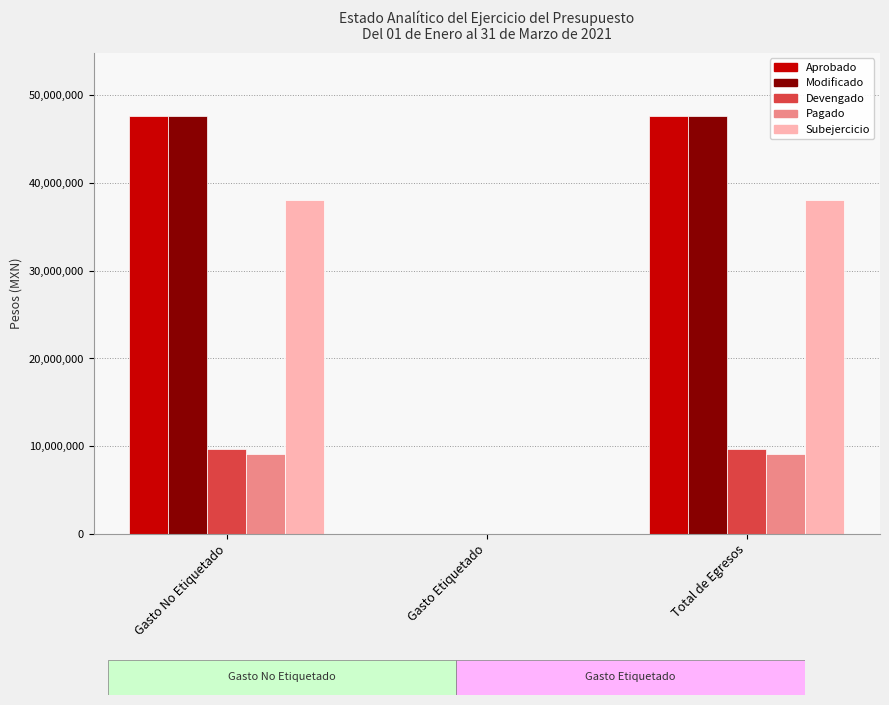

Count the number of data series in this chart.

5